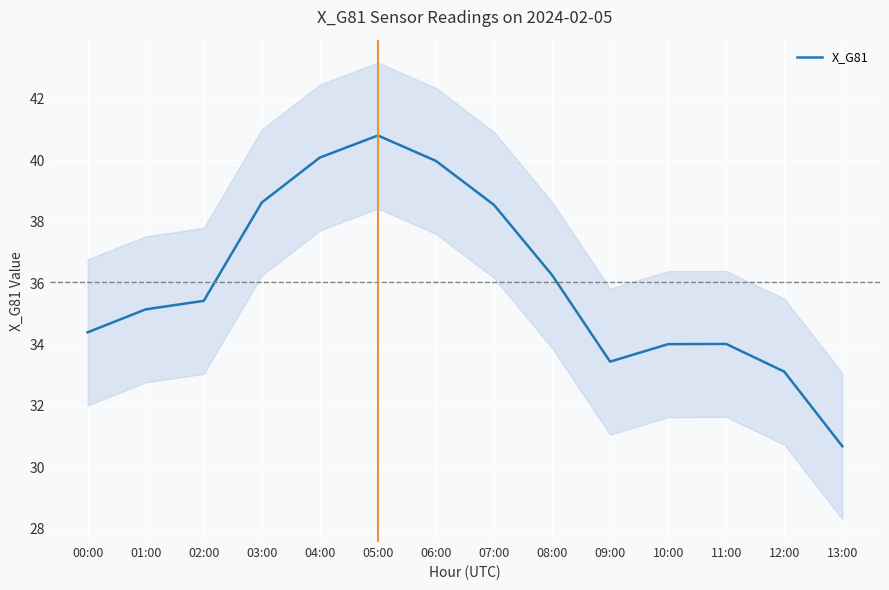

Count the number of values greater than 35.

8